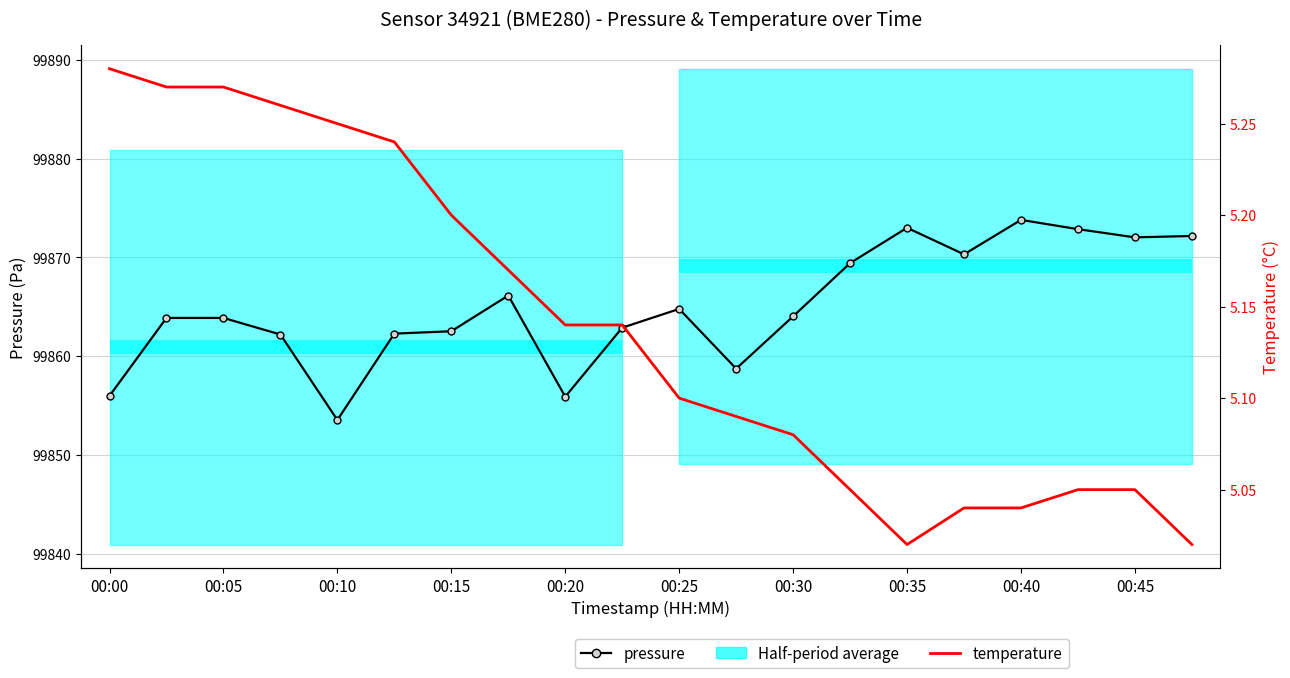

What is the sum of all temperature values?

102.8